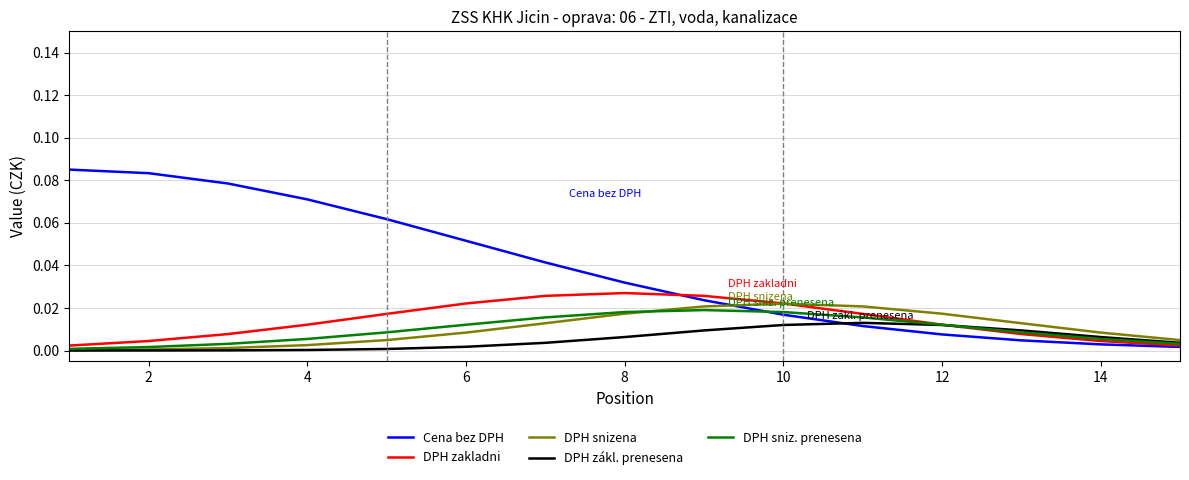

Does the chart have visible grid lines?

Yes